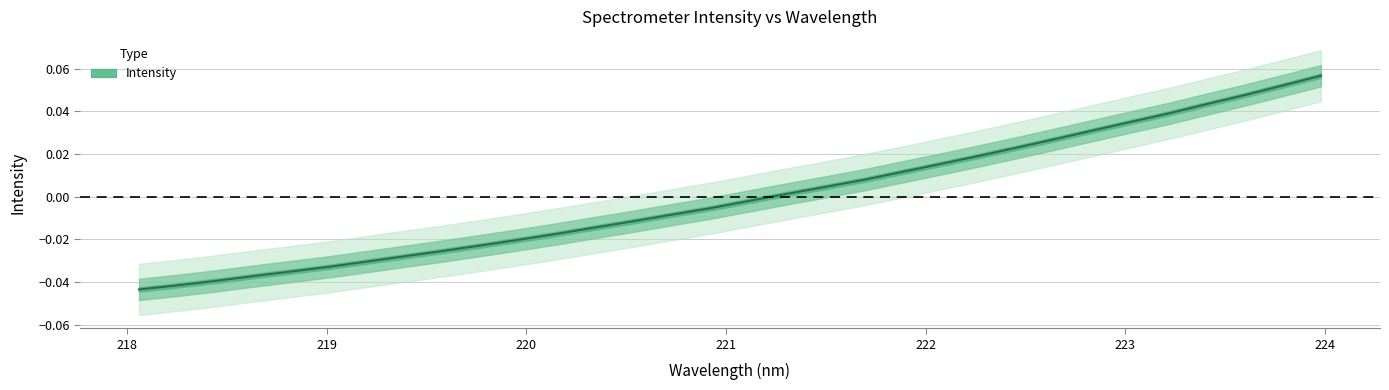

Reading right to left, transcribe all the data shown in this chart.

223.9802=0.1	223.7895=0.1	223.5987=0.0	223.408=0.0	223.2172=0.0	223.0264=0.0	222.8355=0.0	222.6447=0.0	222.4538=0.0	222.263=0.0	222.0721=0.0	221.8812=0.0	221.6902=0.0	221.4993=0.0	221.3083=0.0	221.1174=-0.0	220.9264=-0.0	220.7354=-0.0	220.5444=-0.0	220.3533=-0.0	220.1623=-0.0	219.9712=-0.0	219.7801=-0.0	219.589=-0.0	219.3979=-0.0	219.2067=-0.0	219.0156=-0.0	218.8244=-0.0	218.6332=-0.0	218.442=-0.0	218.2508=-0.0	218.0596=-0.0